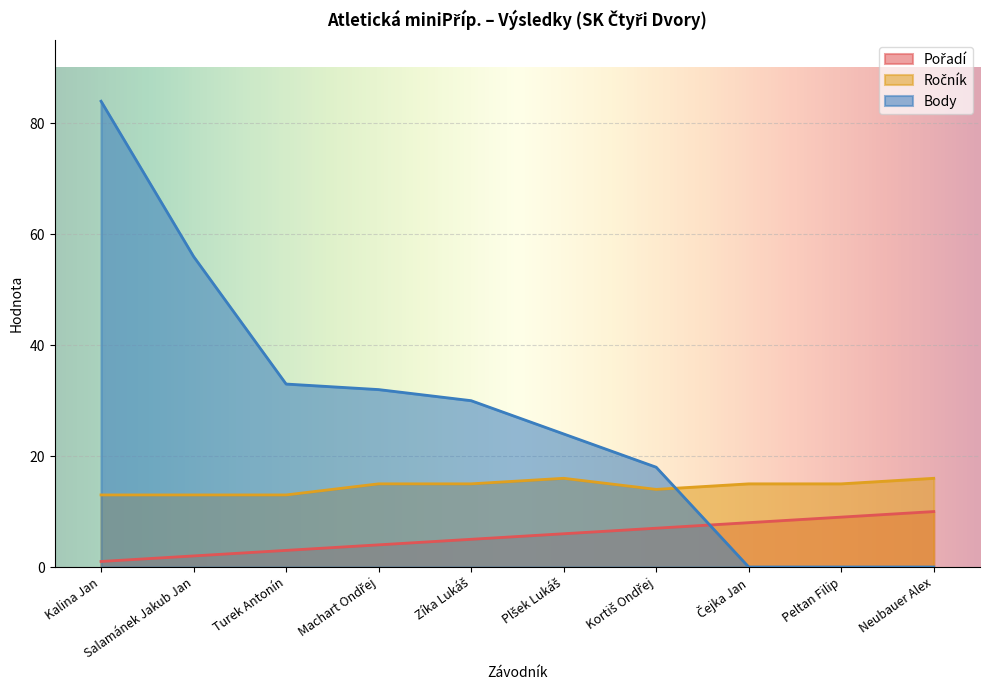

What is the label of the 2nd point from the left?

Salamánek Jakub Jan